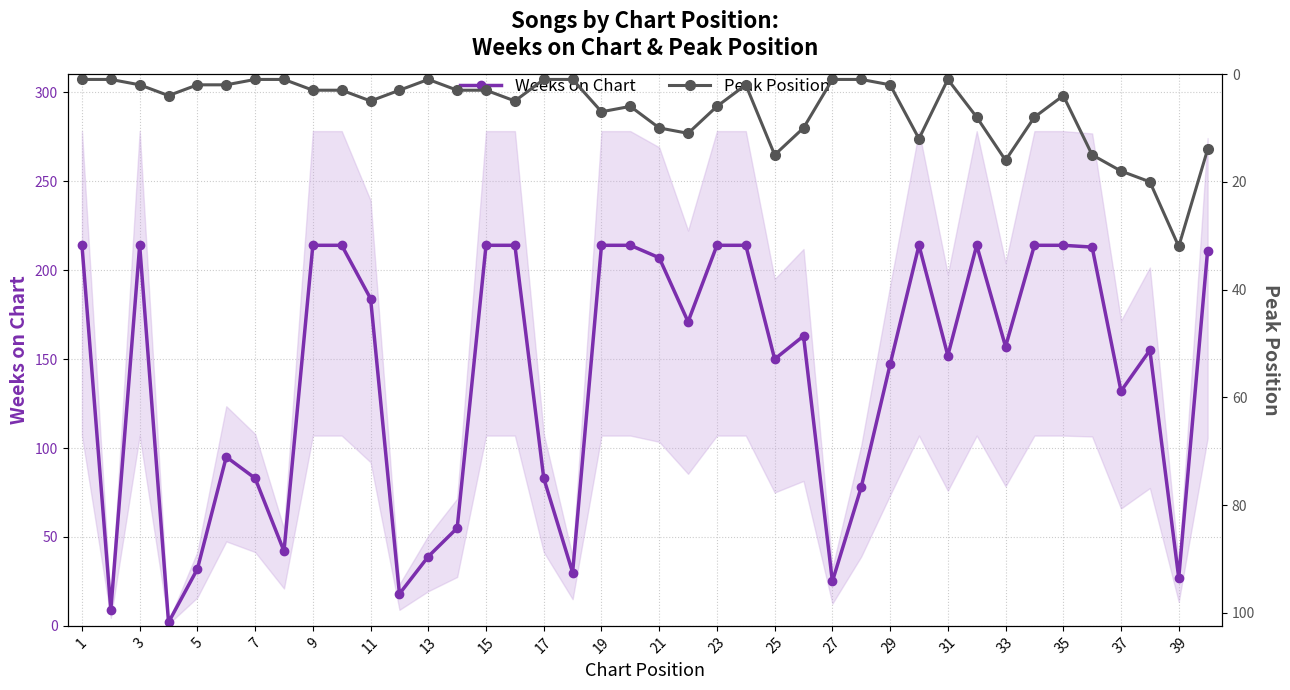

Where is the first local maximum for Weeks on Chart?

3